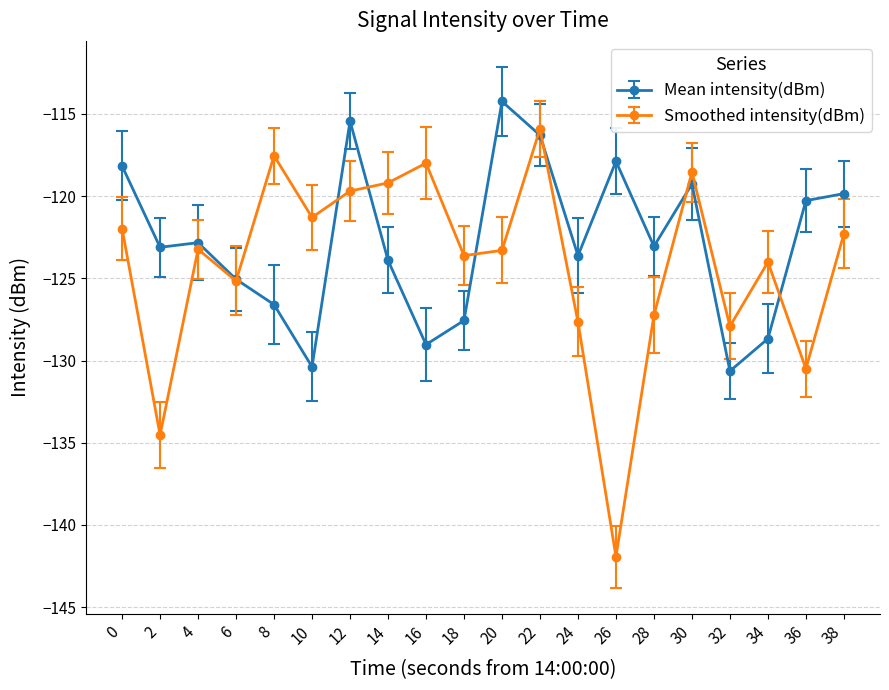

What are all the series names shown in the legend?

Mean intensity(dBm), Smoothed intensity(dBm)